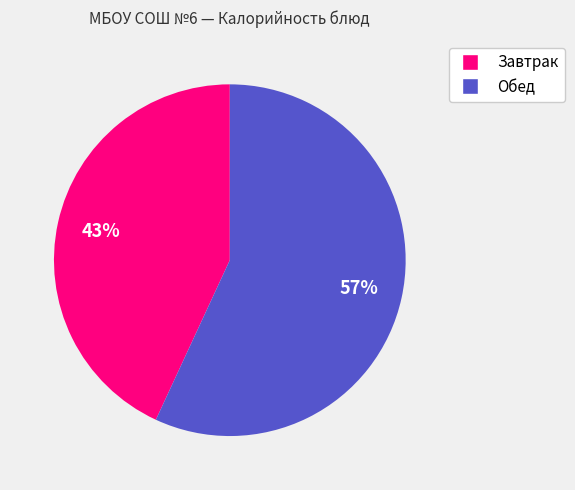

Is there a majority slice in this chart?

Yes